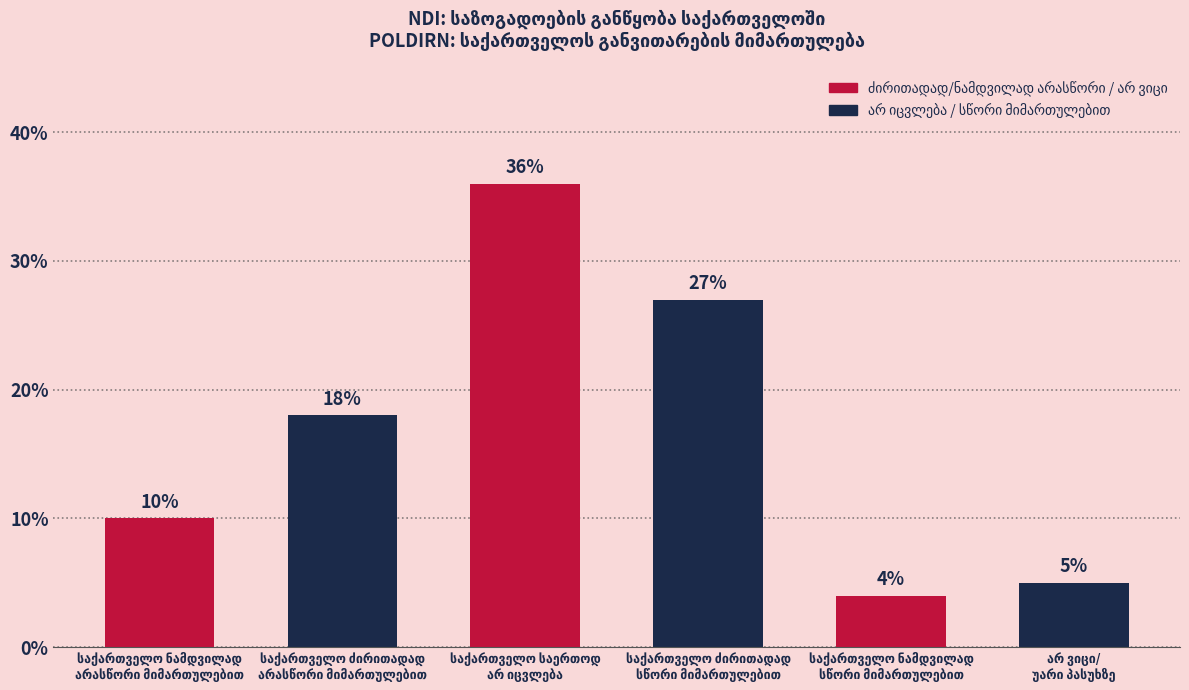

What is the minimum value shown in the chart?

4